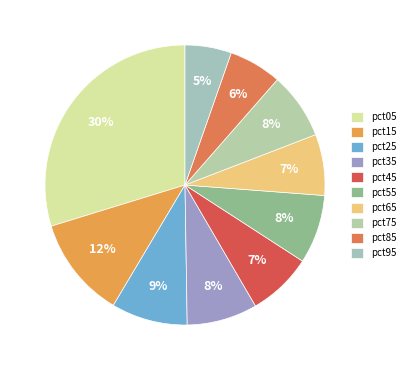

How many segments does this pie chart have?

10